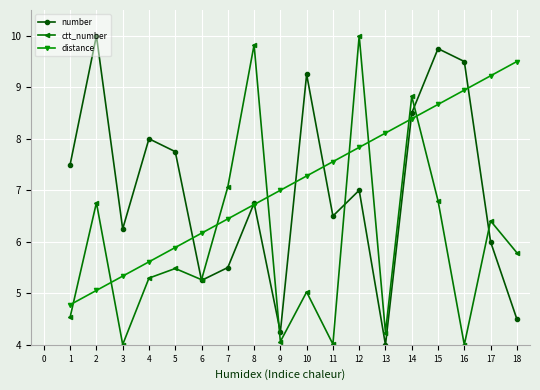

What value does the distance series have at 1?

4.8